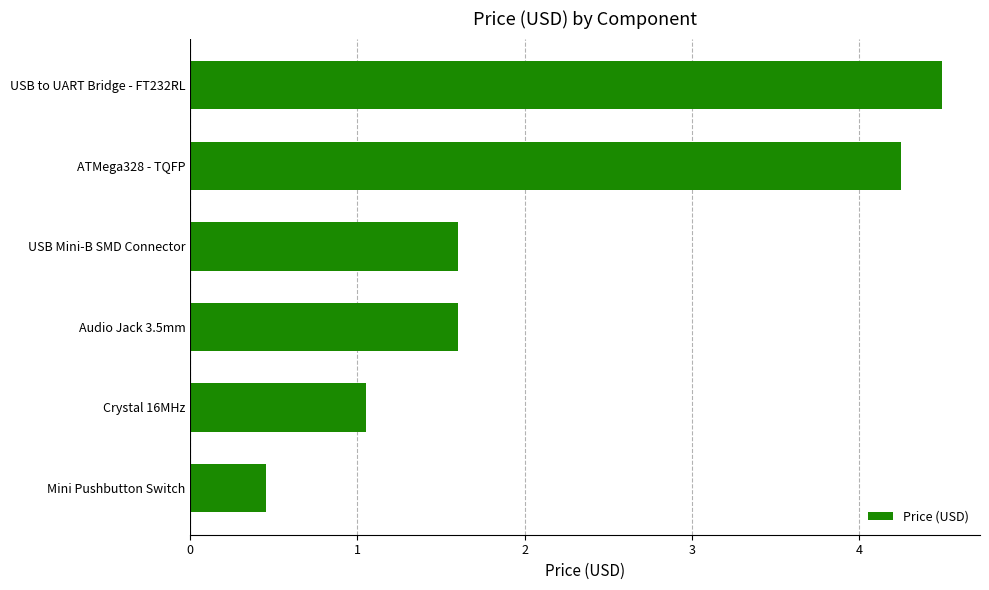

Does the chart contain stacked bars?

No